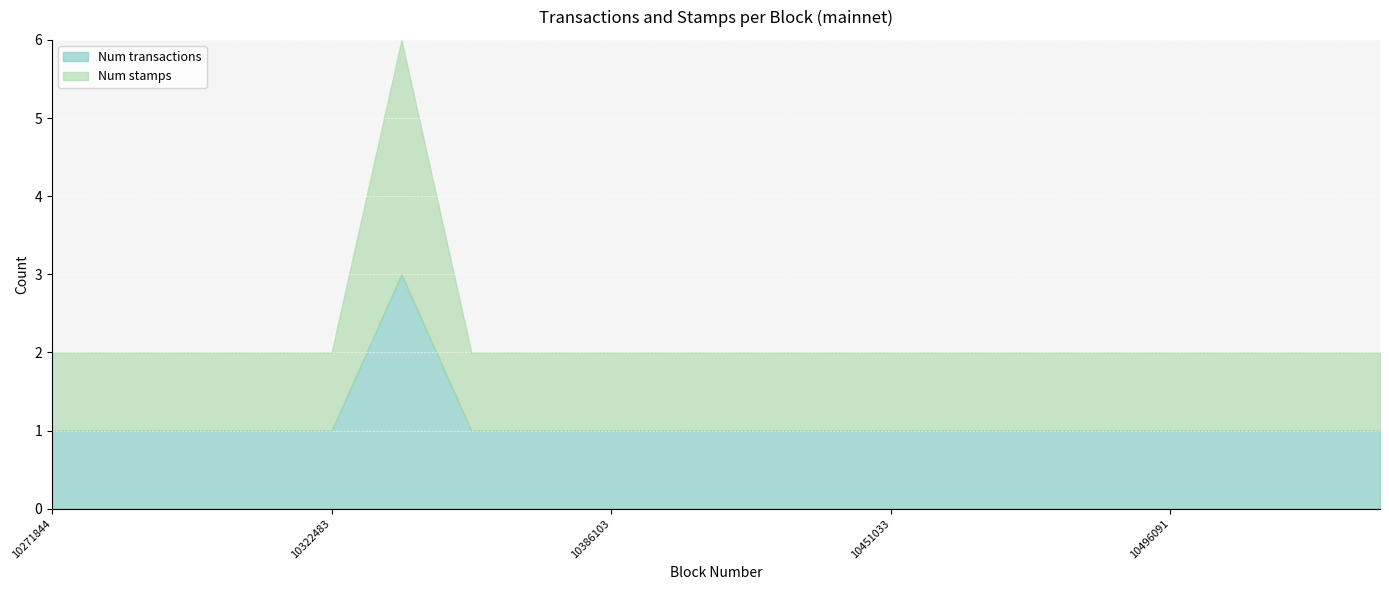

Count the number of data series in this chart.

2